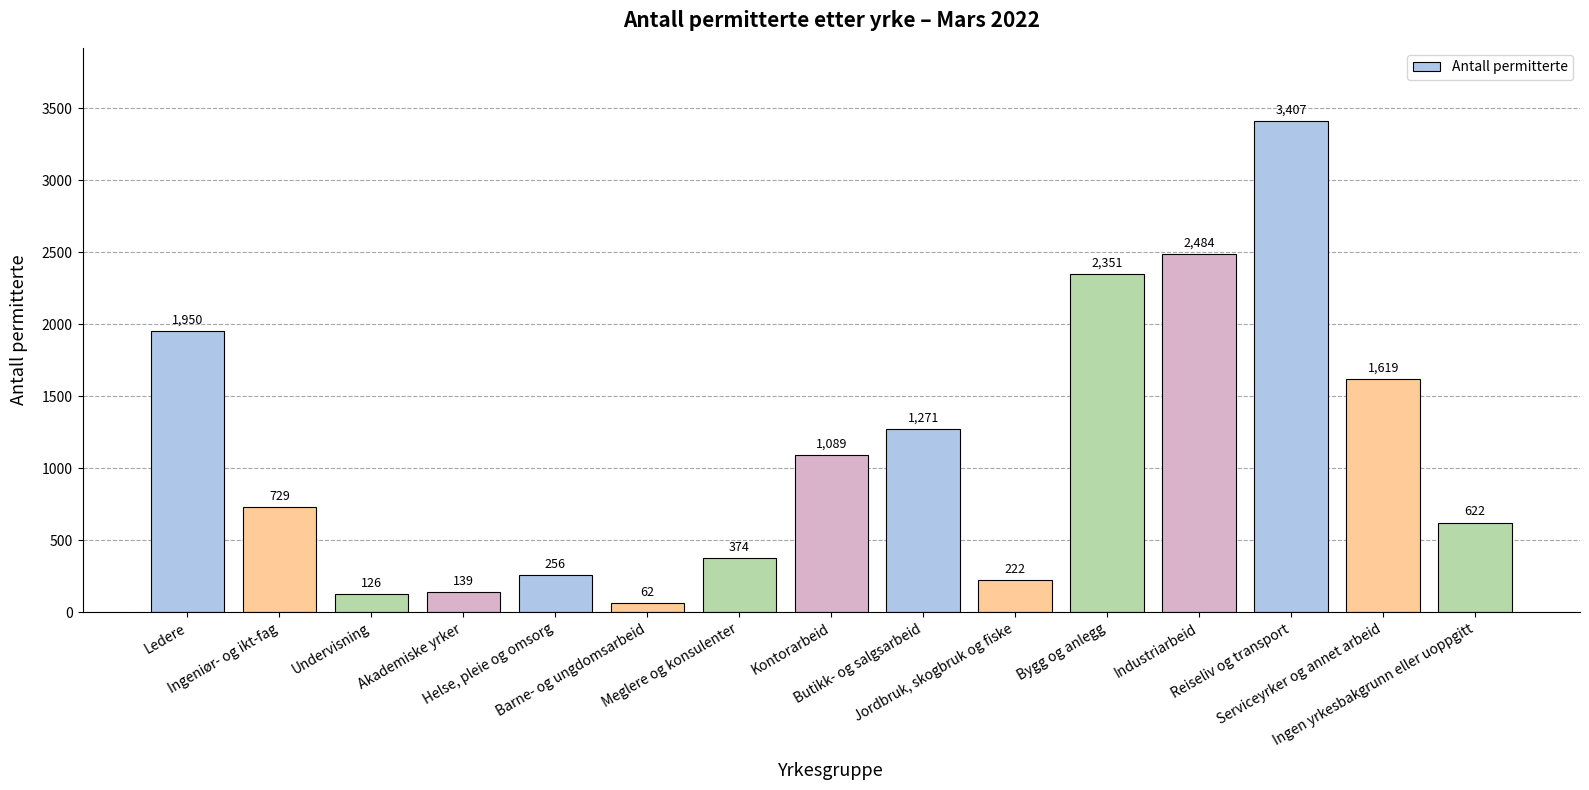

What is the ratio of the value at Serviceyrker og annet arbeid to the value at Jordbruk, skogbruk og fiske?

7.3